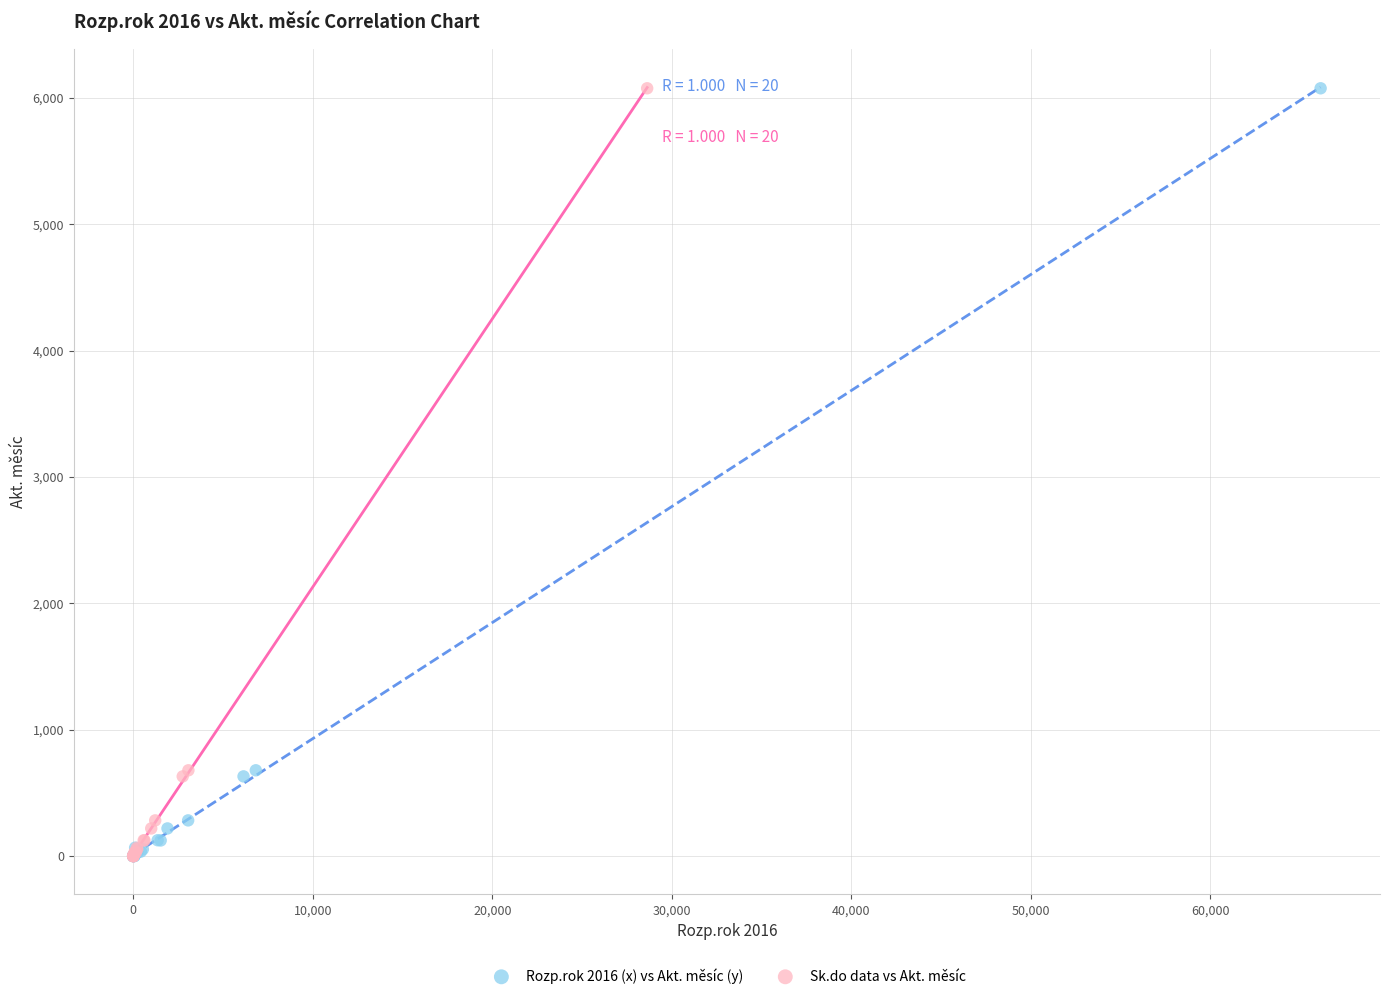

What are all the series names shown in the legend?

Rozp.rok 2016 (x) vs Akt. měsíc (y), Sk.do data vs Akt. měsíc